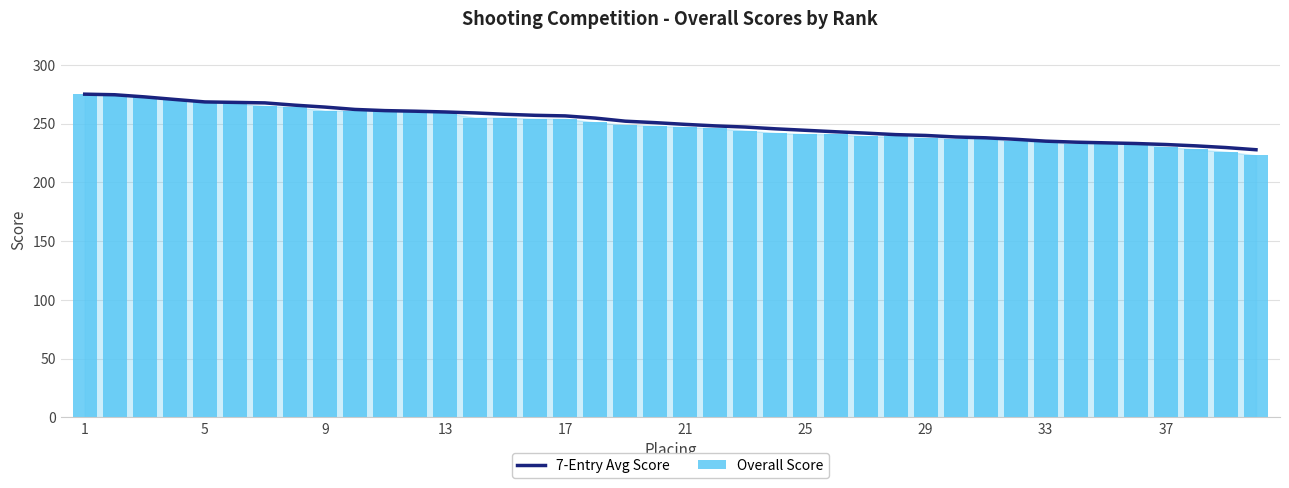

Rank the series at 31 from highest to lowest value.

7-Entry Avg Score, Overall Score